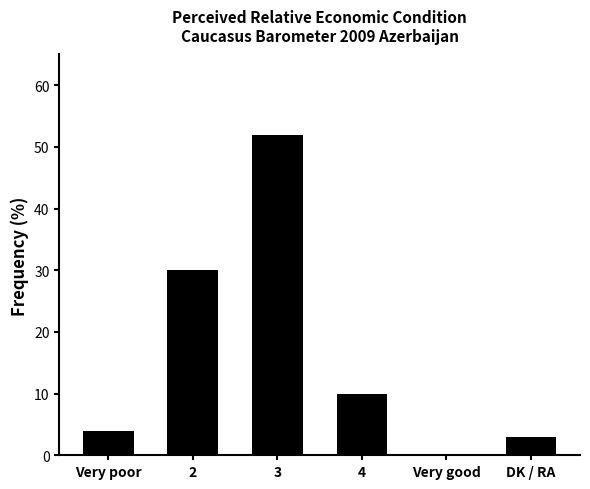

Reading left to right, extract all data points from this chart.

Very poor=4	2=30	3=52	4=10	Very good=0	DK / RA=3